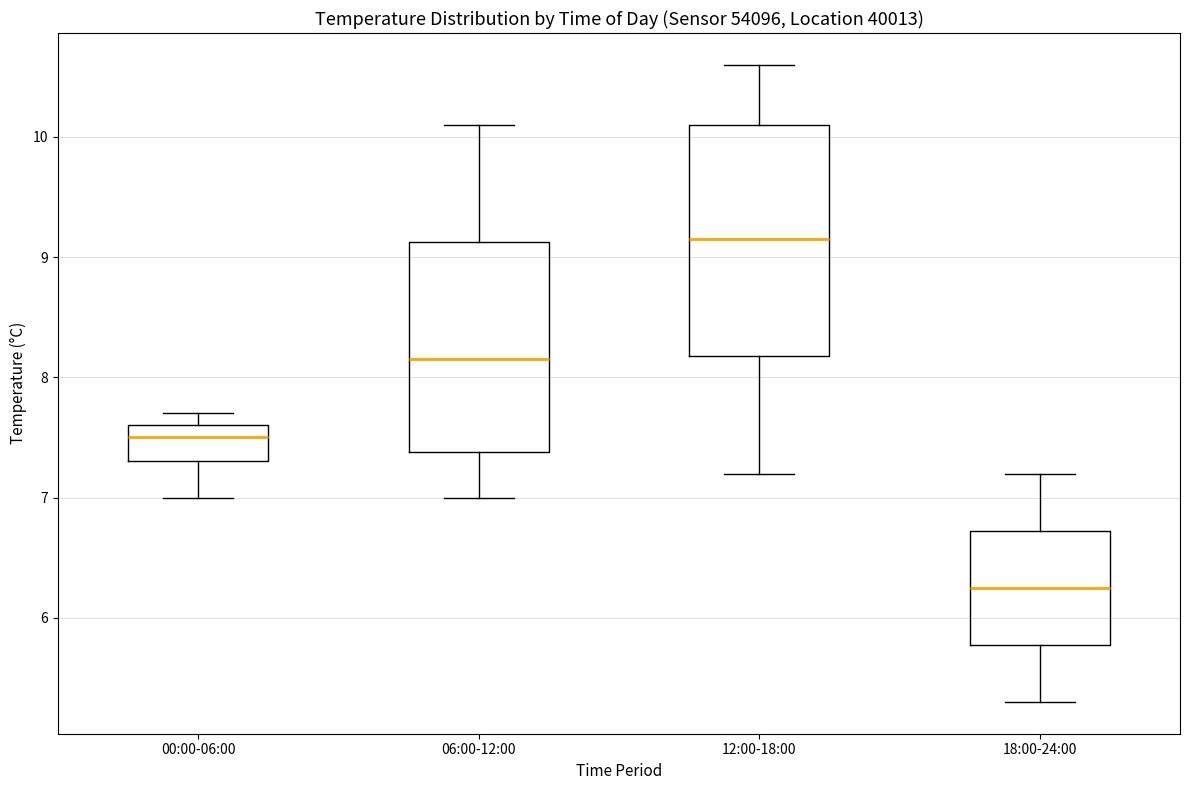

Which box's median line is the highest?

12:00-18:00